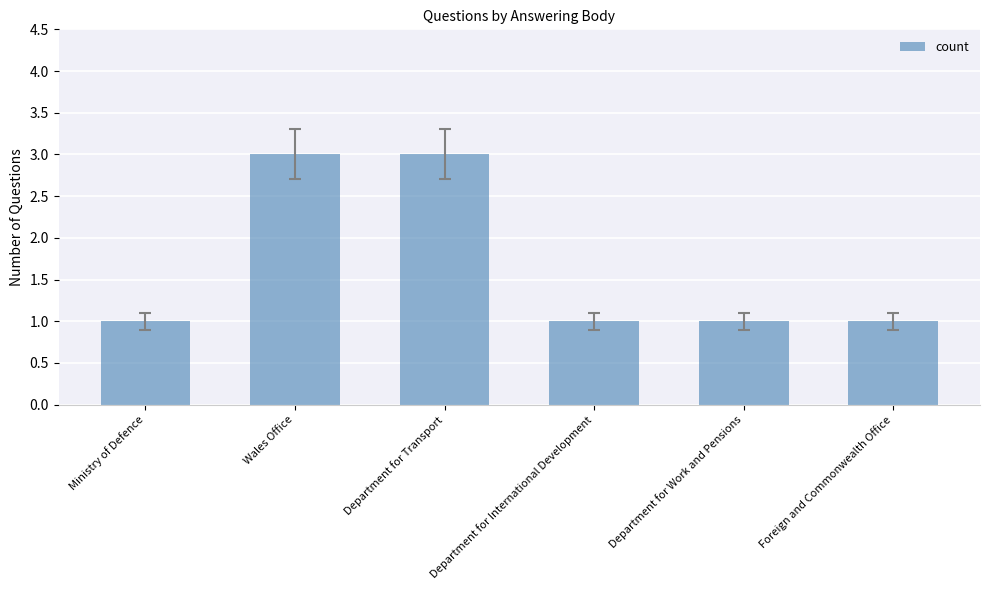

Reading left to right, what are all the values shown in this chart?

Ministry of Defence=1	Wales Office=3	Department for Transport=3	Department for International Development=1	Department for Work and Pensions=1	Foreign and Commonwealth Office=1